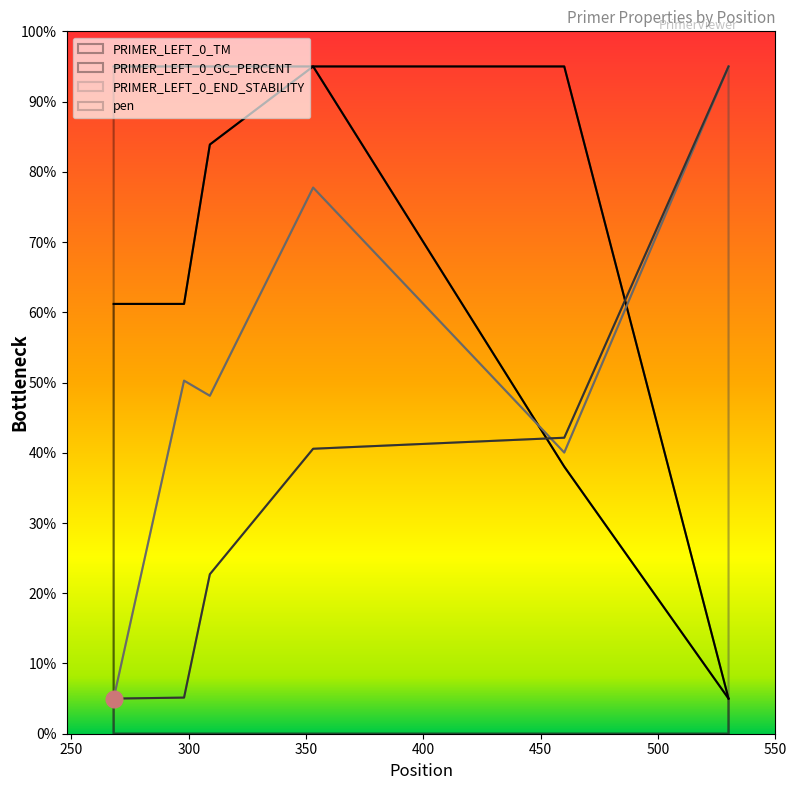

What is the approximate value of pen at 268?

5.0